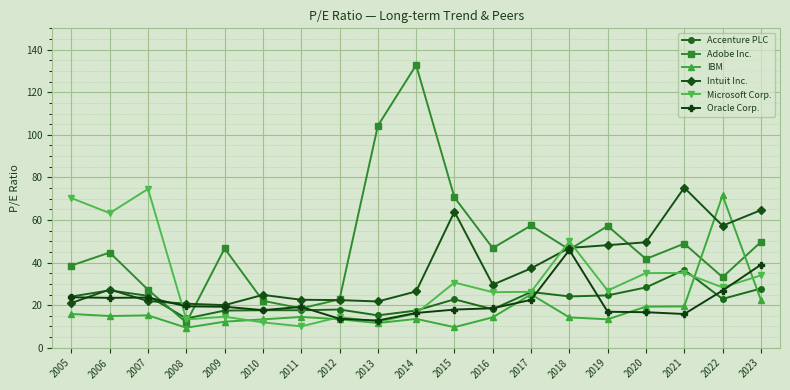

How many lines are shown in the chart?

6